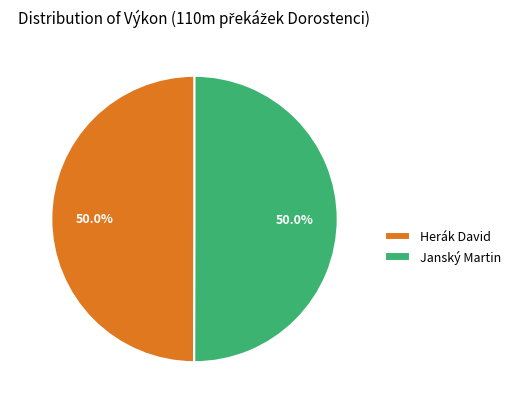

How many segments does this pie chart have?

2